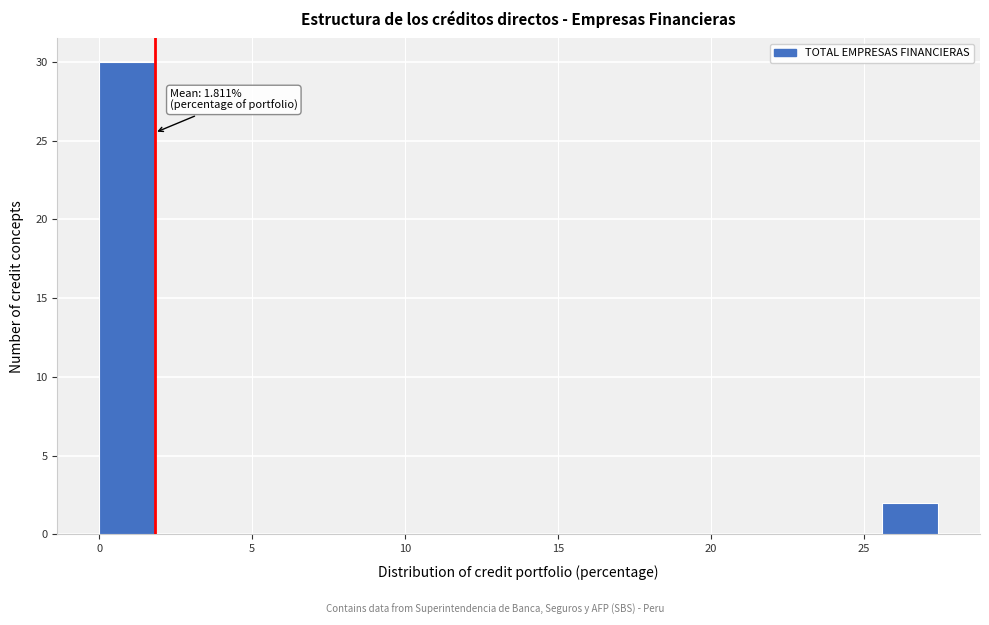

Read against the x-axis, roughly where is the centre of the tallest bar?

1.0